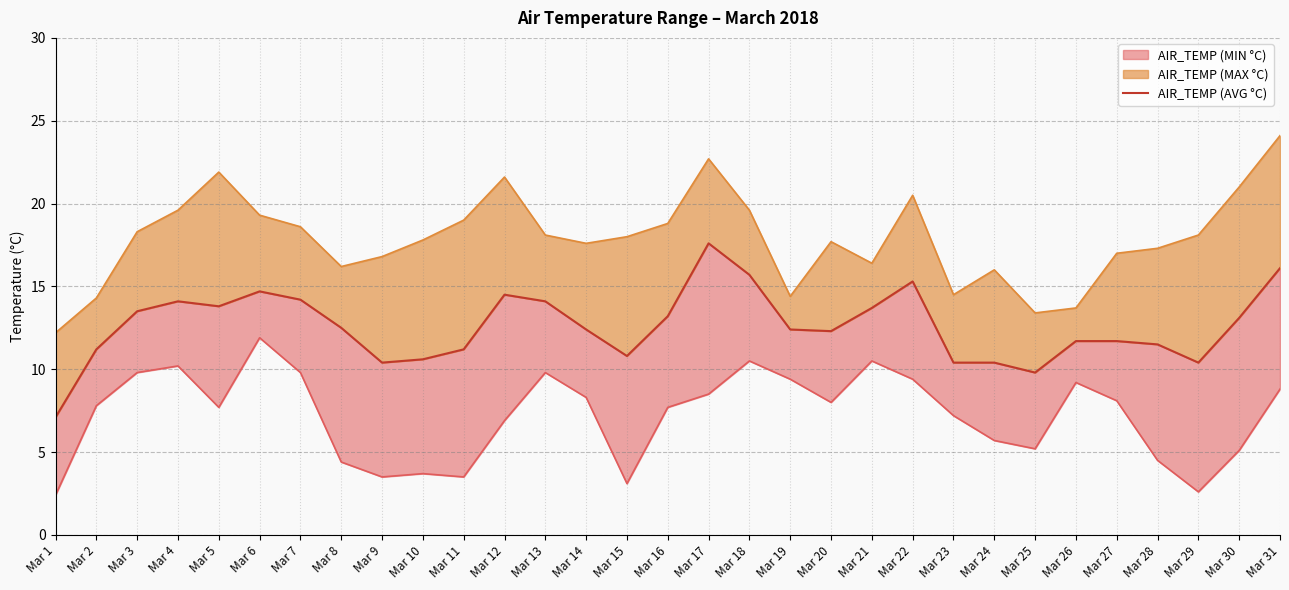

What is the value of the 11th point from the left?

11.2